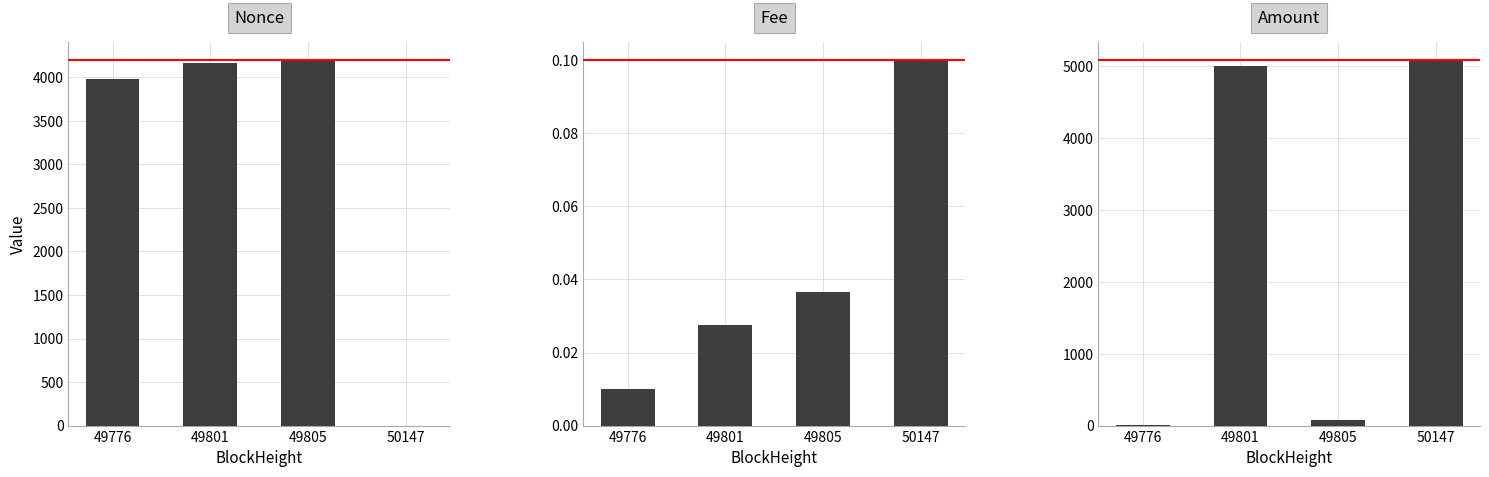

Rank the series by their maximum value, from highest to lowest.

Amount, Nonce, Fee